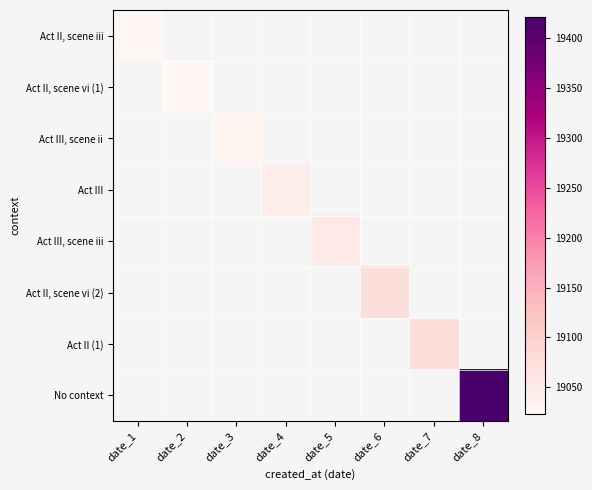

Which has a higher value, date_6 or date_8?

date_8